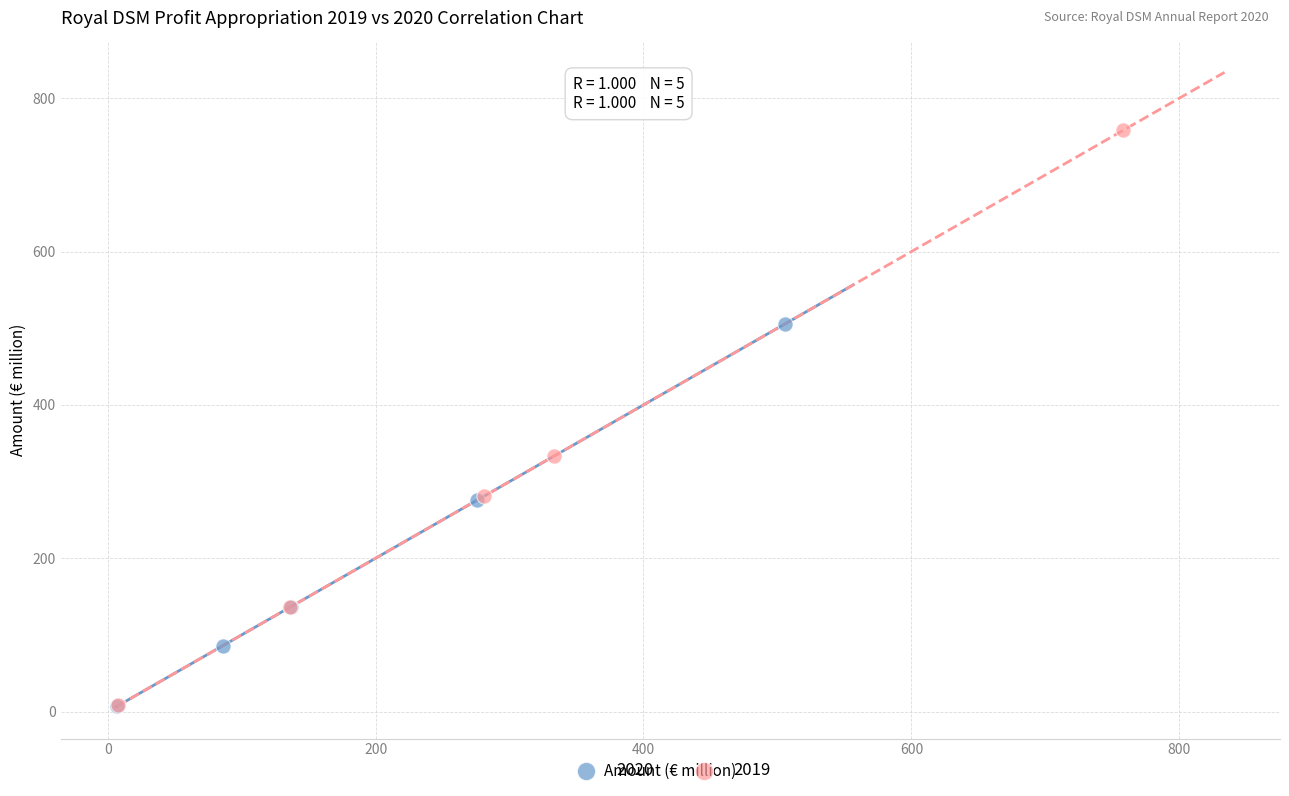

What are all the series names shown in the legend?

2020, 2019